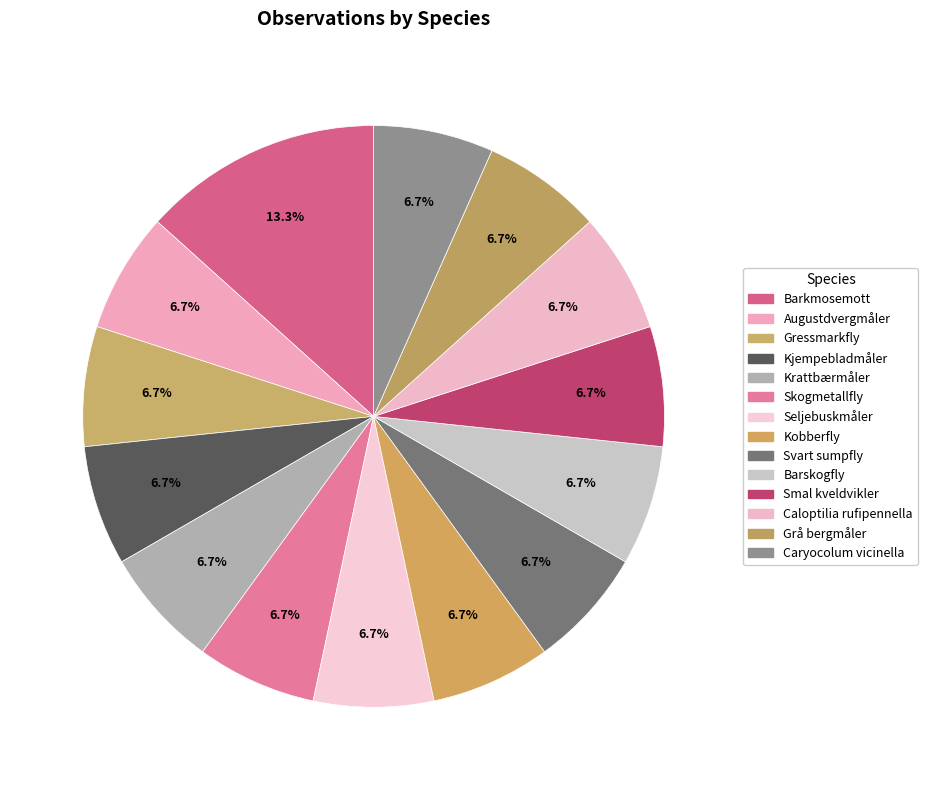

Count the number of slices in the pie.

14